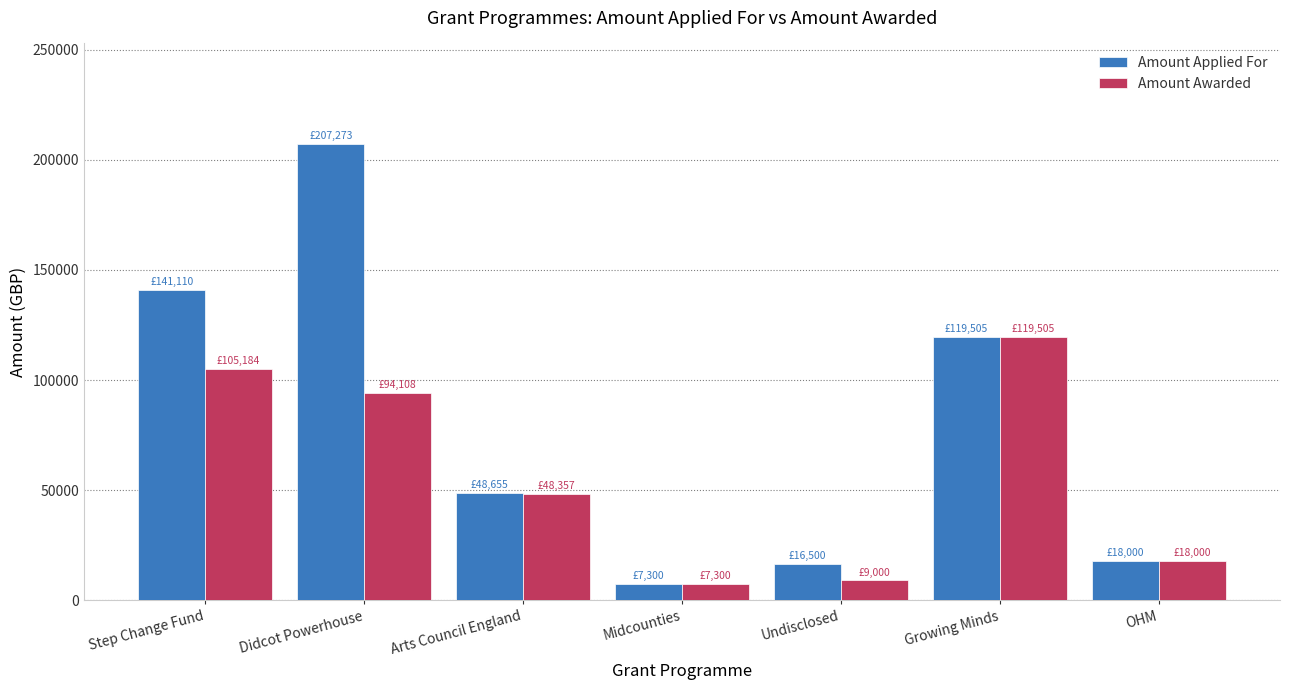

Which series has the widest spread of values?

Amount Applied For